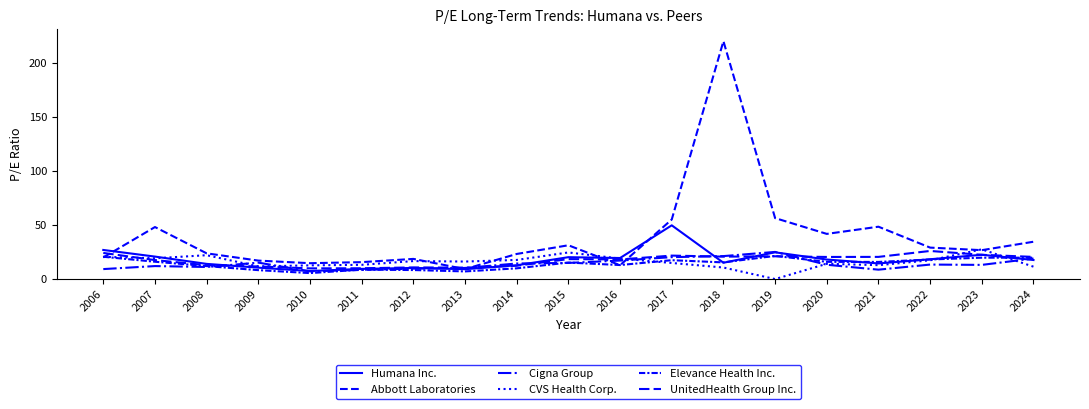

Reading left to right, list all the values displayed in this chart.

Humana Inc.: 26.9	20.8	14.1	10.6	7.4	9.4	10.3	9.2	12.8	20.3	19.5	49.8	15.1	24.8	18.1	14.5	18.3	22.5	17.6
Abbott Laboratories: 20.0	48.2	23.8	17.1	14.7	15.7	18.7	9.2	23.2	31.3	12.8	55.2	220.3	56.5	41.8	48.5	29.1	26.8	34.6
Cigna Group: 9.2	12.0	11.2	15.2	7.2	8.5	9.7	10.3	14.4	14.9	17.1	20.3	21.3	25.1	13.3	8.7	13.4	13.1	19.0
CVS Health Corp.: 20.6	19.2	22.1	11.7	12.7	13.2	16.7	16.2	17.7	24.6	19.0	14.9	10.7	0.0	14.2	12.9	17.4	27.5	11.5
Elevance Health Inc.: 20.7	16.1	12.0	8.3	5.5	8.7	8.4	7.1	9.9	15.3	13.0	17.5	15.4	21.4	16.0	15.9	18.1	19.8	19.8
UnitedHealth Group Inc.: 24.2	17.6	12.8	11.7	9.9	10.0	10.8	10.6	12.3	18.5	18.2	21.7	20.8	21.1	20.5	20.5	26.0	22.5	20.5